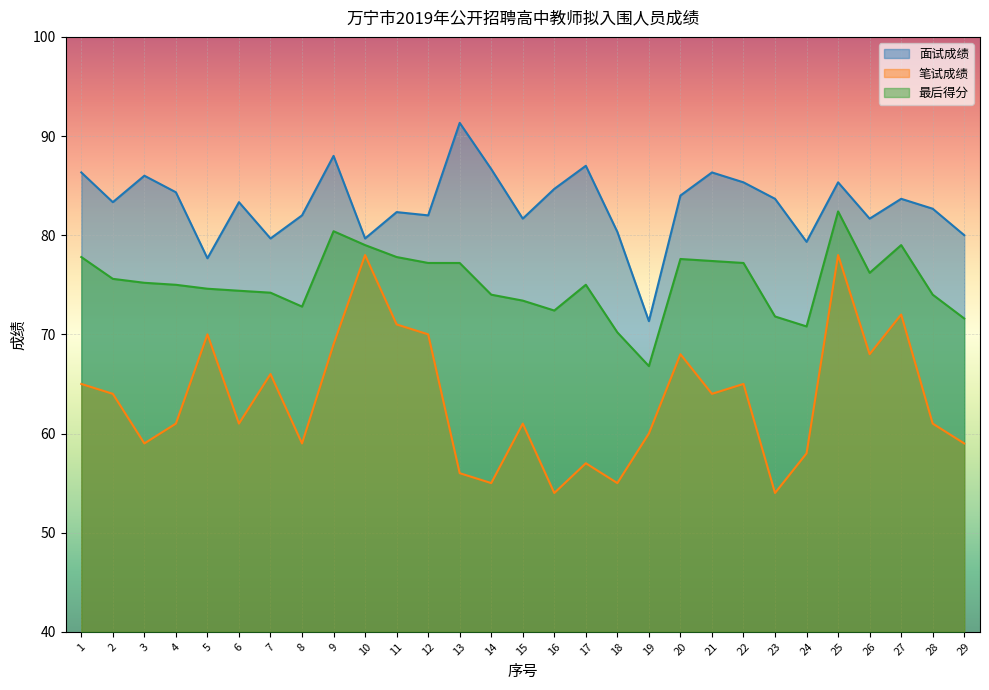

List the series in order of their overall mean, lowest first.

笔试成绩, 最后得分, 面试成绩